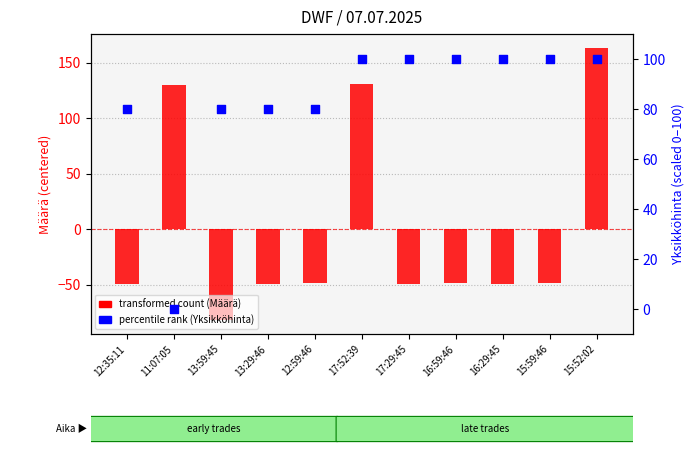

Is the value of transformed count (Määrä) at 13:59:45 greater than the value of percentile rank within sample (Yksikköhinta) at 12:59:46?

No